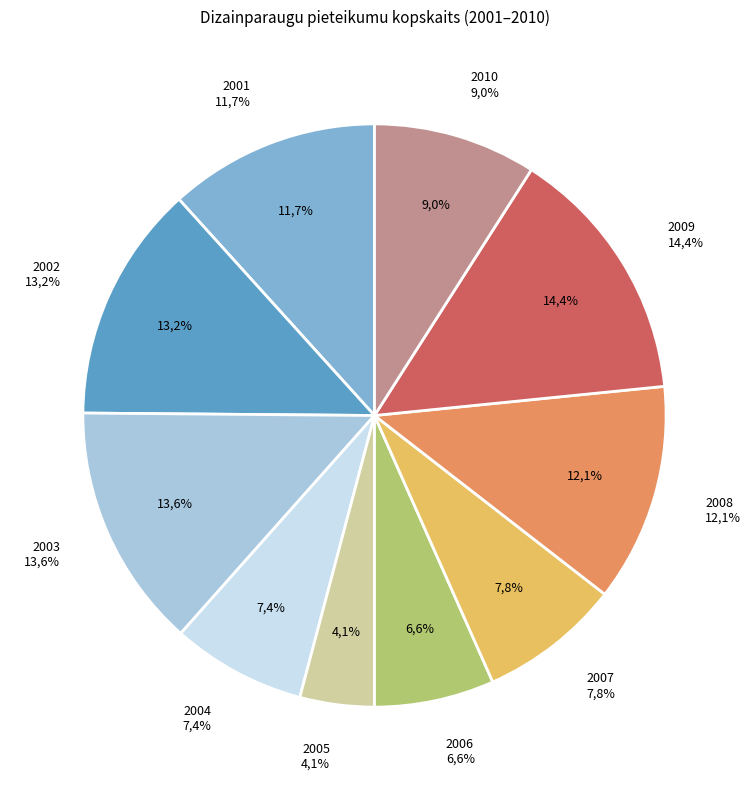

Is there a majority slice in this chart?

No